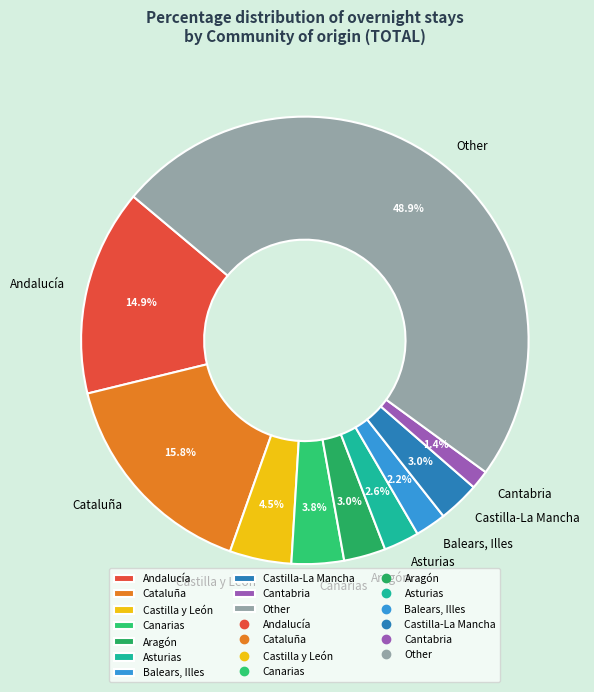

Which slice is the largest?

Other